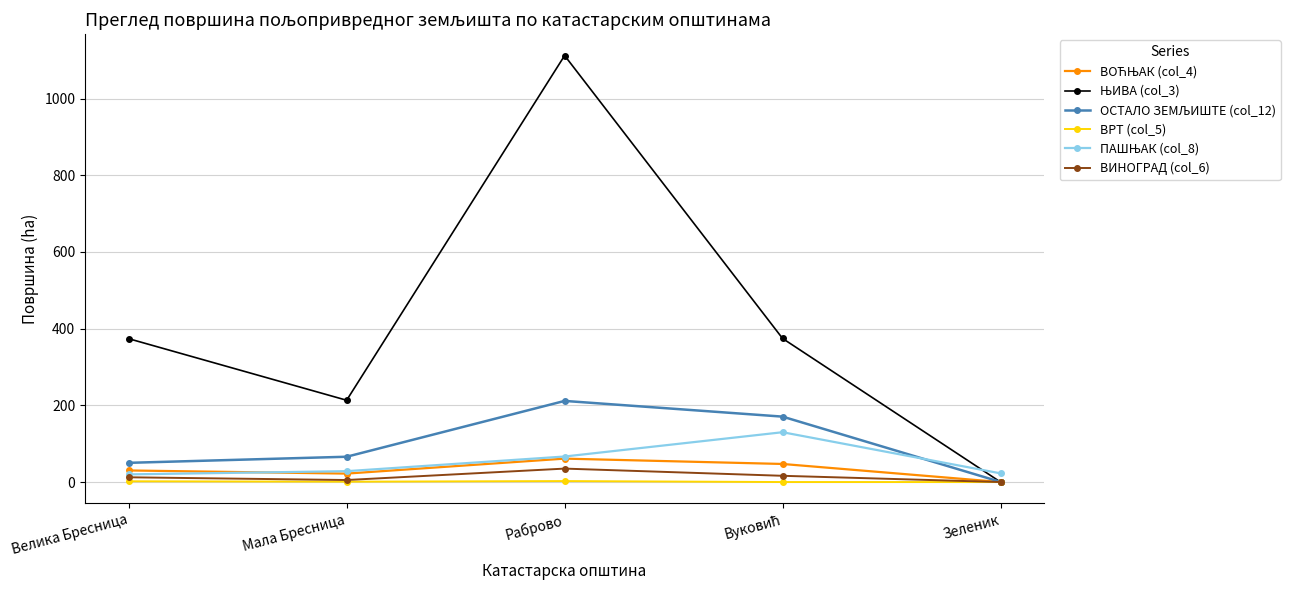

What is the label of the 2nd point from the left?

Мала Бресница